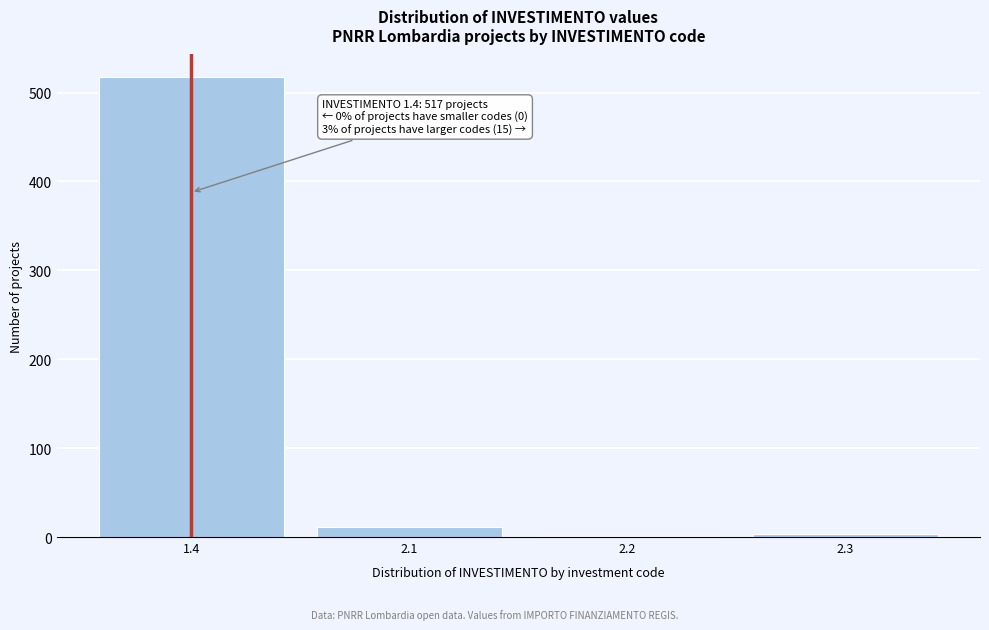

What is the sum of all values?

532